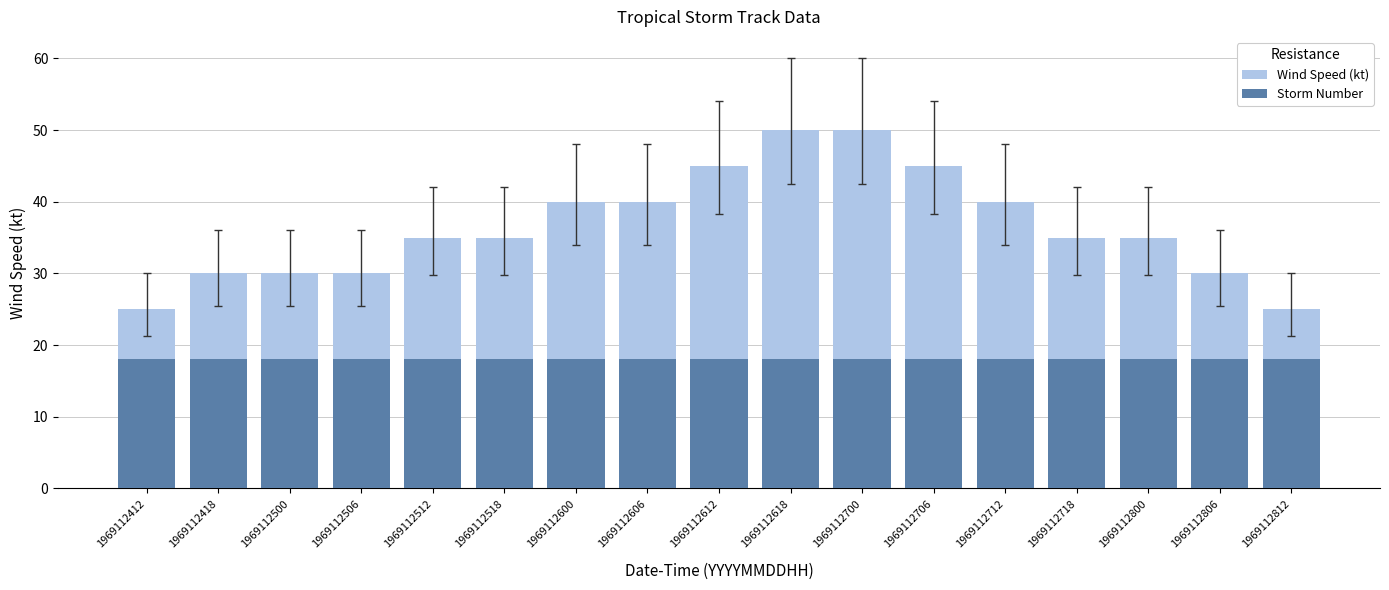

Rank the series by their average value, from highest to lowest.

Wind Speed (kt), Storm Number